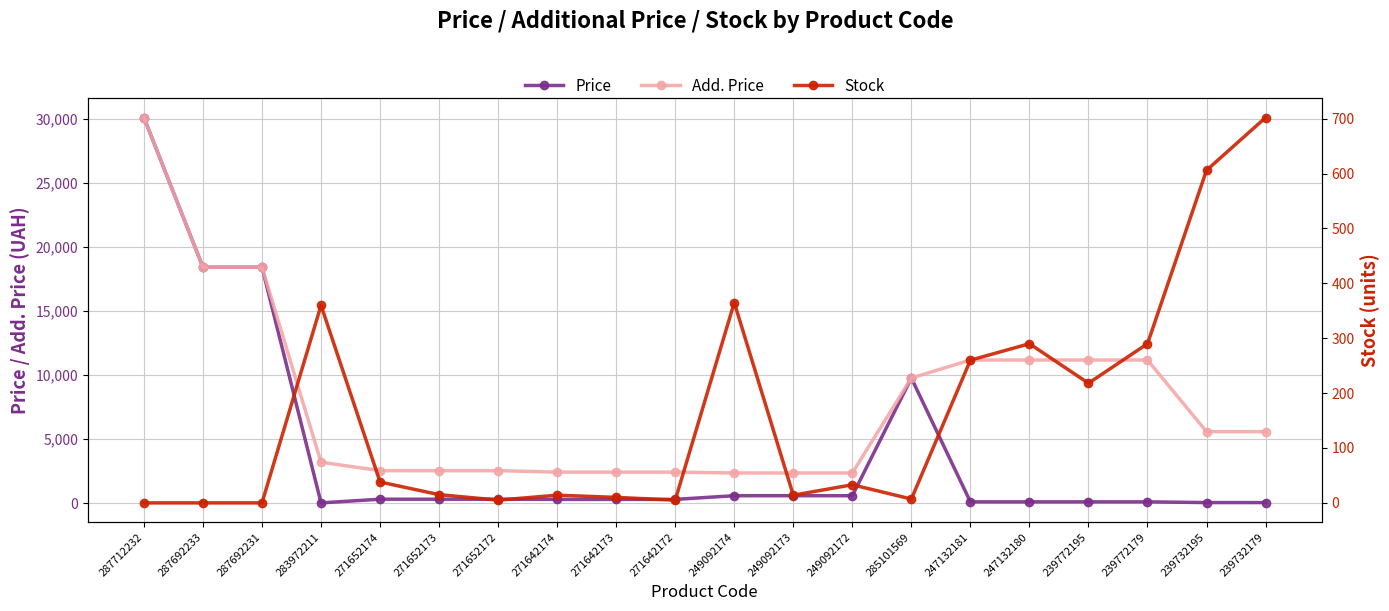

What is the spread (max minus min) of values at 283972211?

3172.9